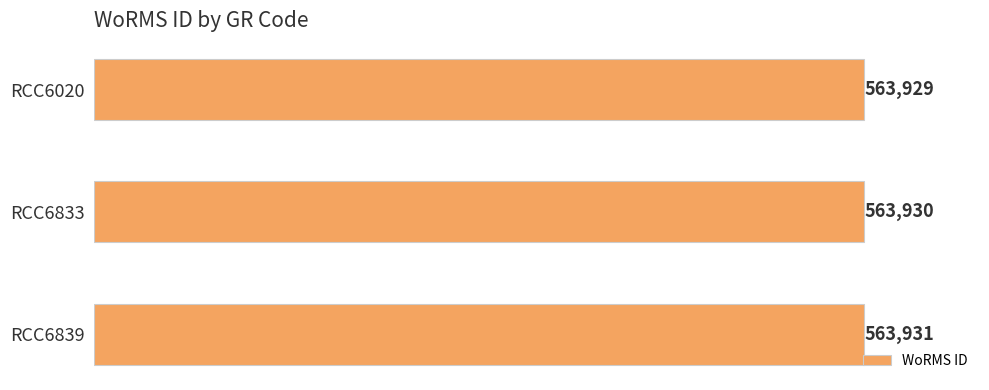

Does the chart contain stacked bars?

No